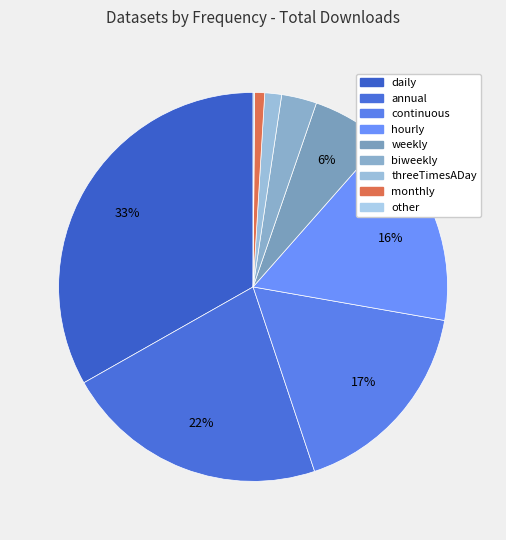

To the nearest percent, what is the difference between the largest and smallest slice percentages?

33%